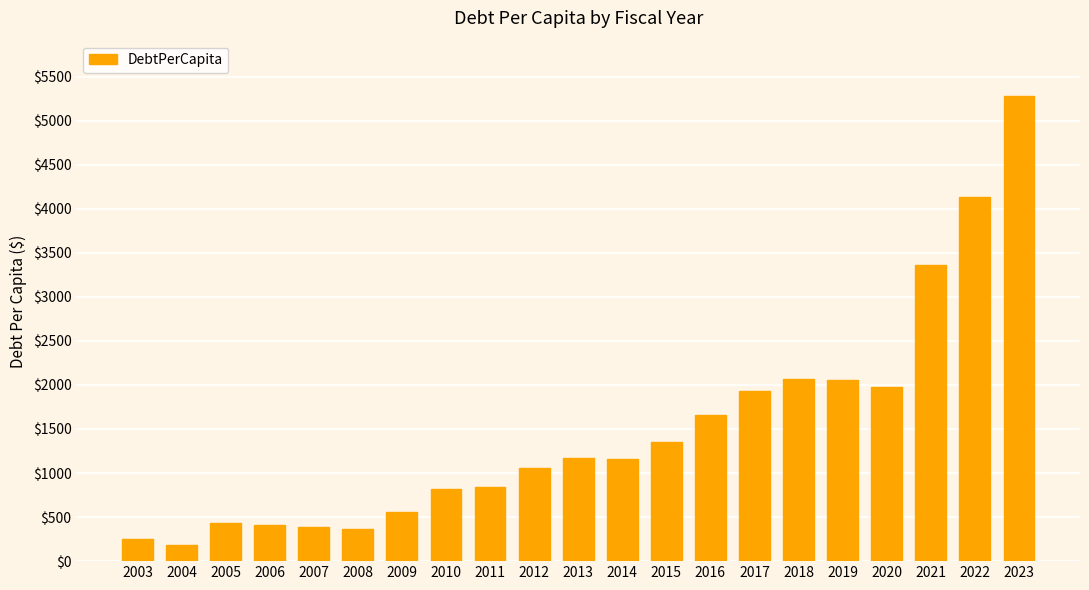

How many data points are less than 1155?

10